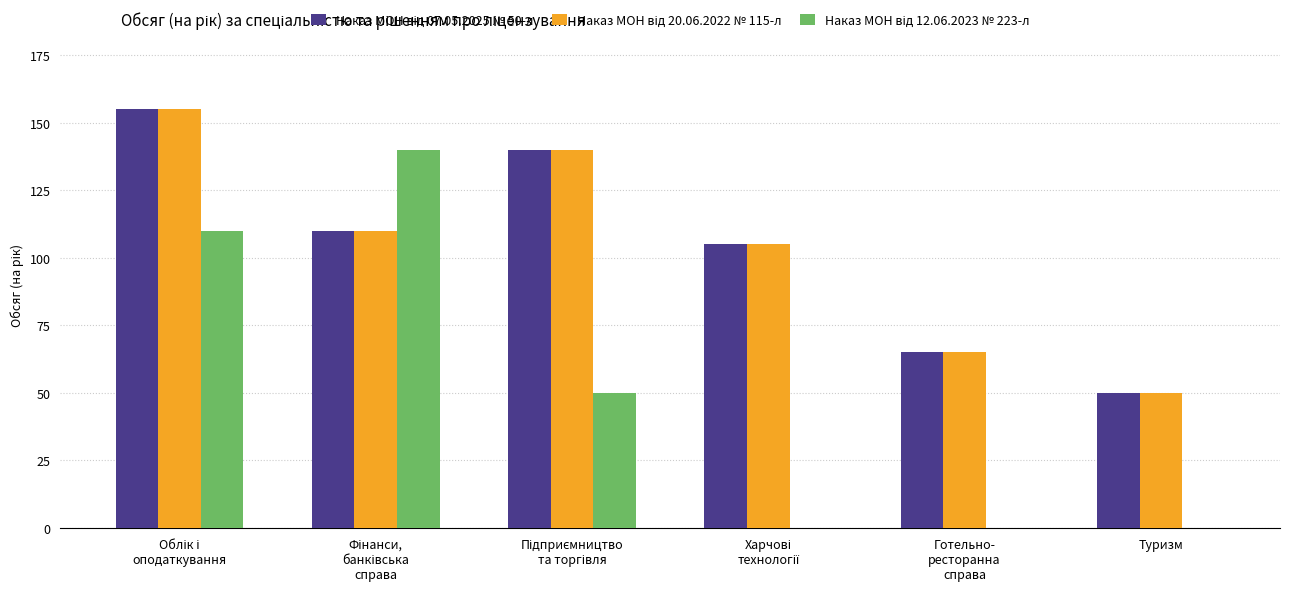

What is the maximum value shown in the chart?

155